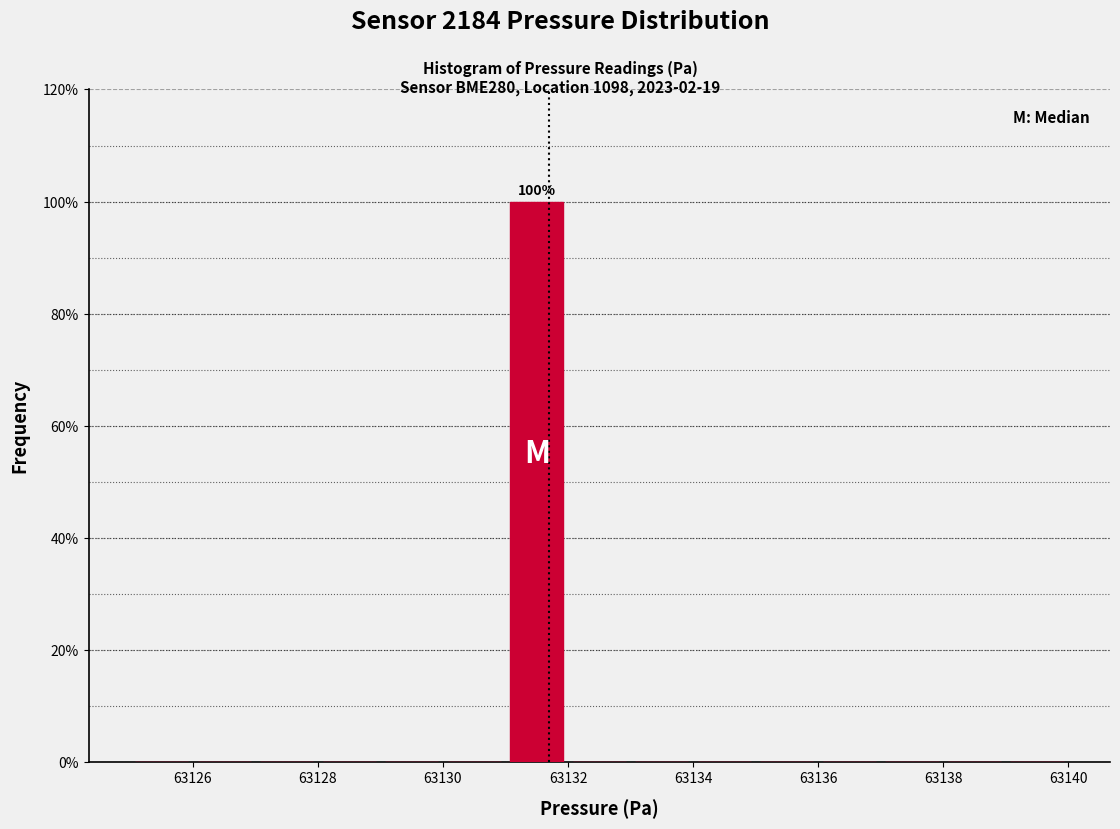

Over which range of the x-axis is the bar tallest?

63131 to 63132